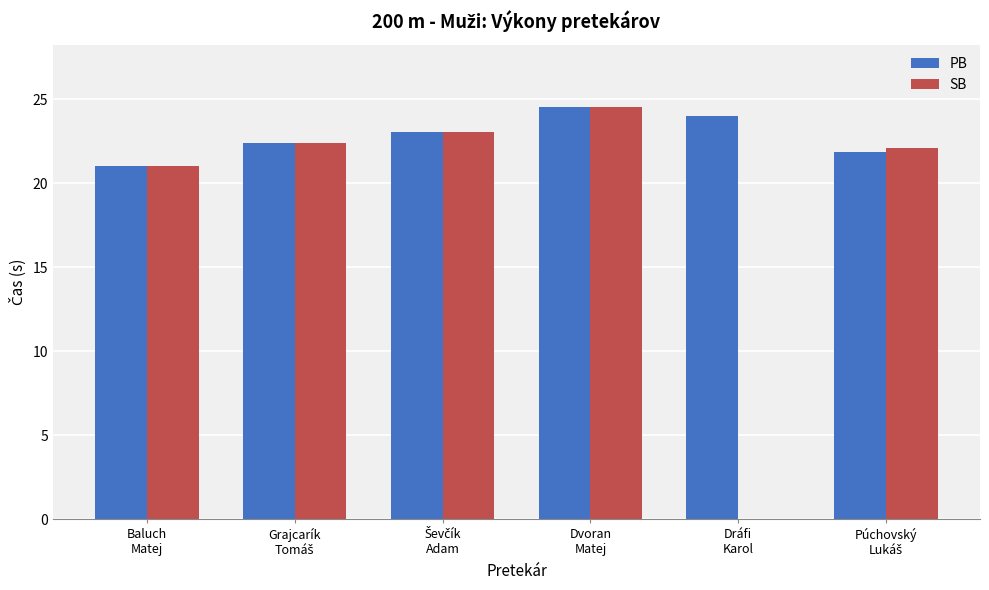

What is the minimum value for SB?

21.0